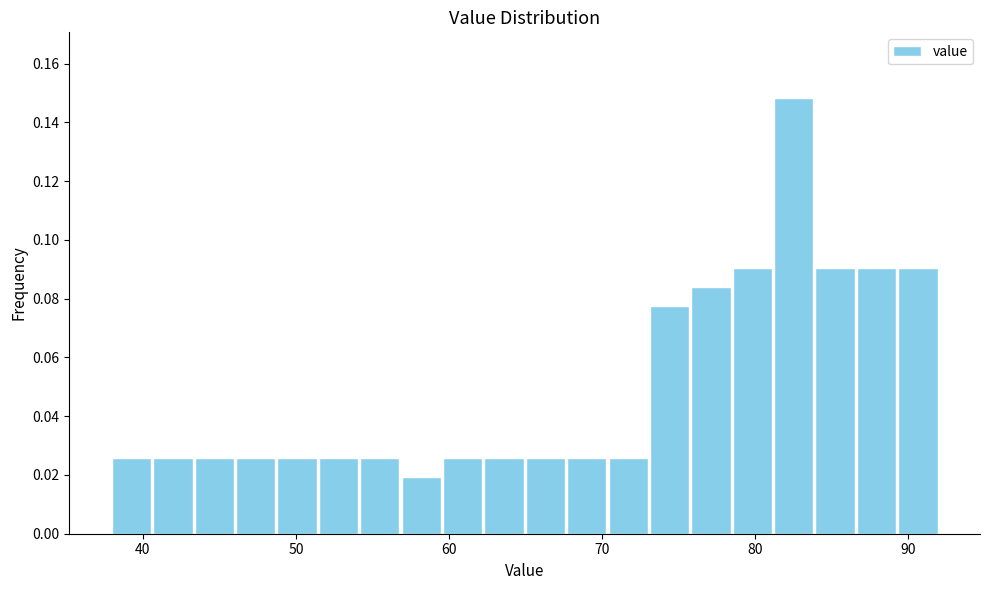

Read against the x-axis, roughly where is the centre of the tallest bar?

83